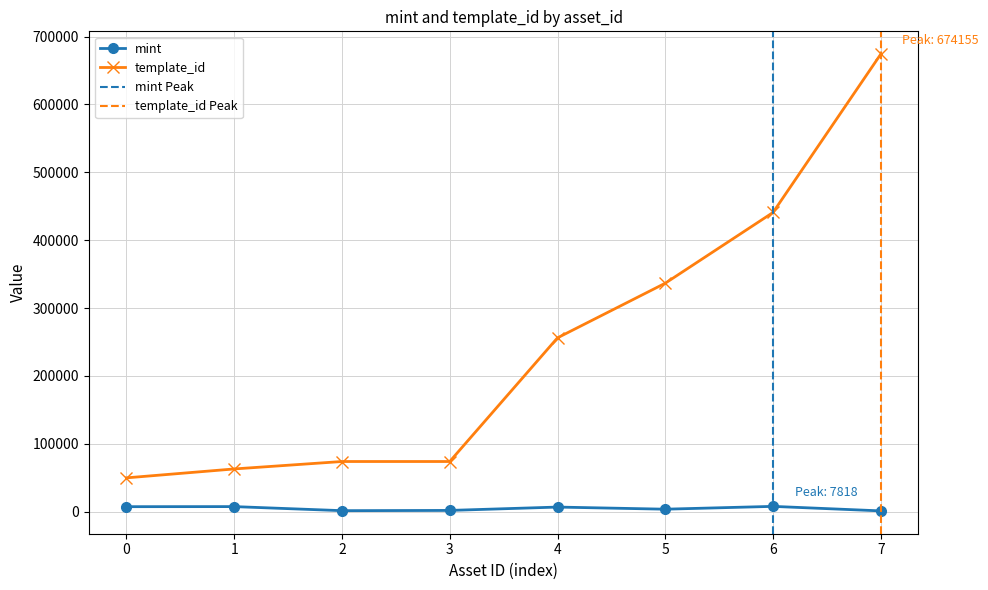

List the series in order of their peak value, lowest first.

mint, template_id